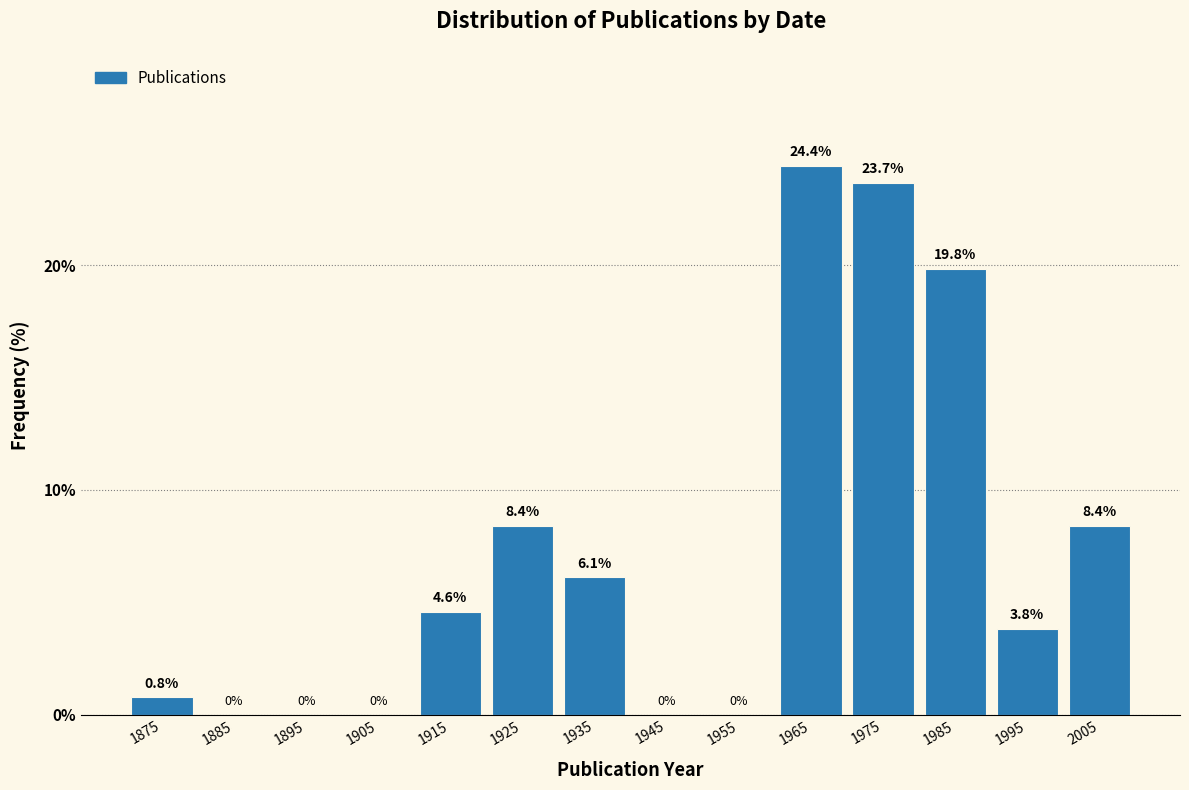

Reading left to right, transcribe this chart: for each bar, give the range it covers on the x-axis and its height.

1870 to 1880: 0.8
1880 to 1890: 0.0
1890 to 1900: 0.0
1900 to 1910: 0.0
1910 to 1920: 4.6
1920 to 1930: 8.4
1930 to 1940: 6.1
1940 to 1950: 0.0
1950 to 1960: 0.0
1960 to 1970: 24.4
1970 to 1980: 23.7
1980 to 1990: 19.8
1990 to 2000: 3.8
2000 to 2010: 8.4